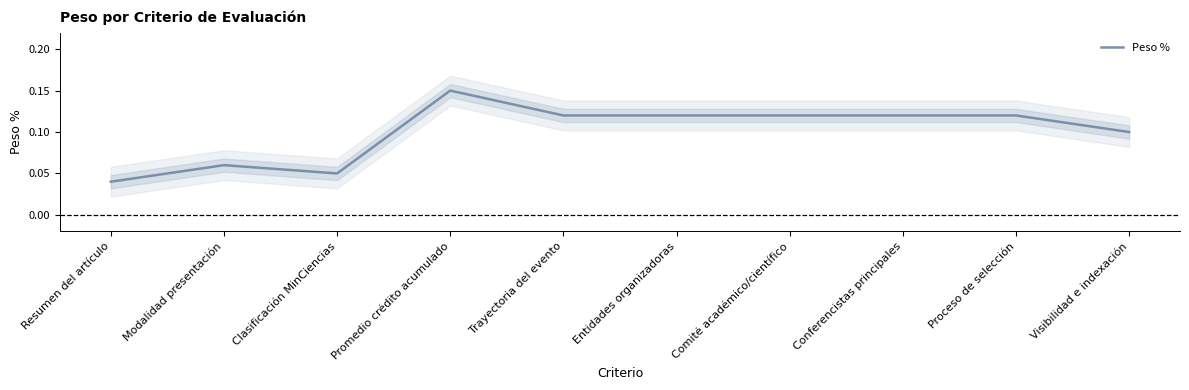

Count the number of data series in this chart.

1